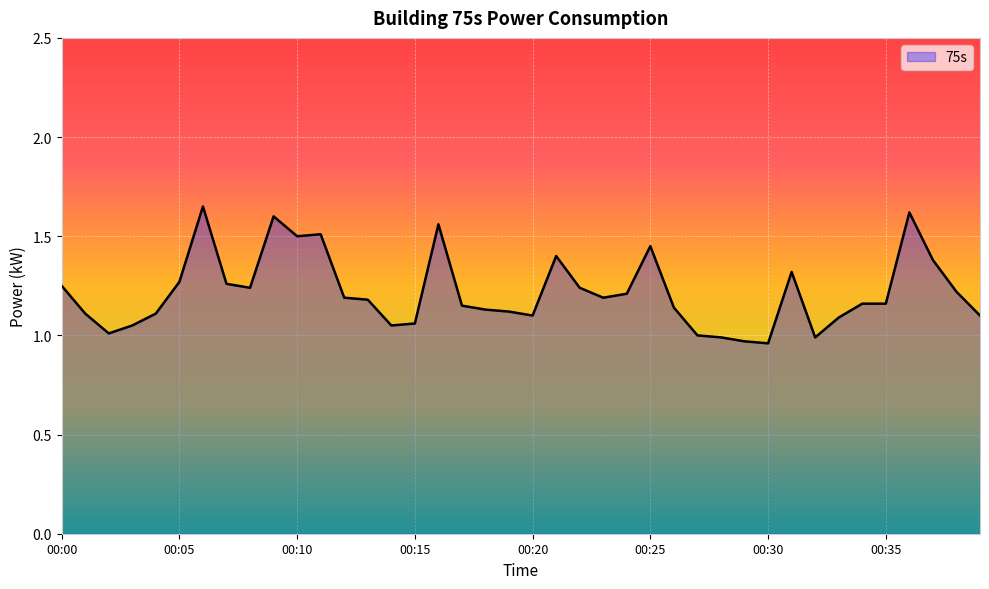

How many lines are shown in the chart?

1